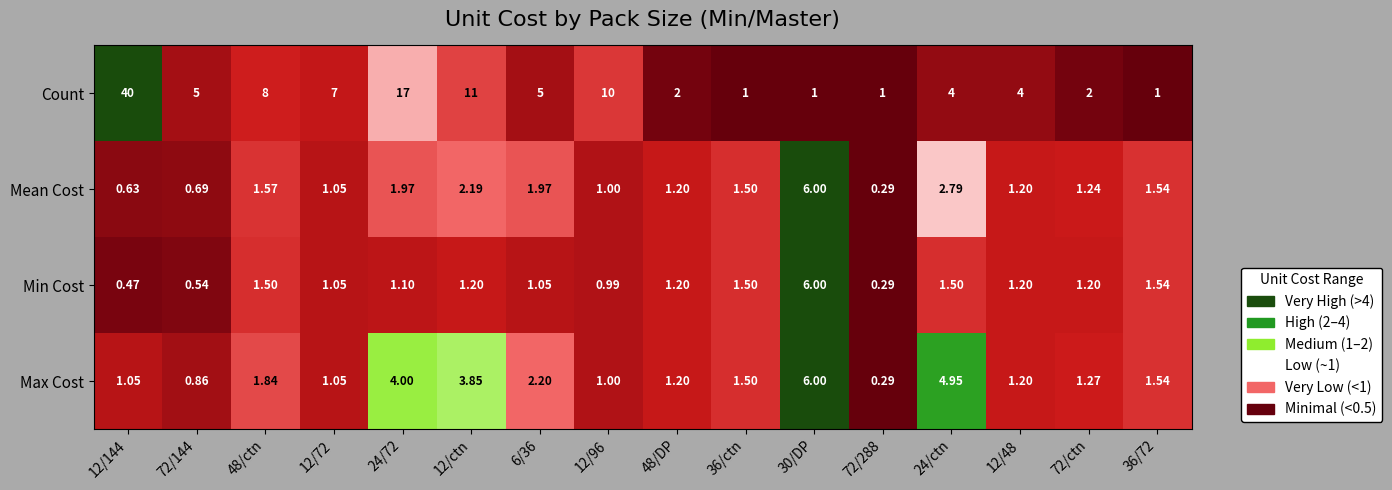

Which series has the widest spread of values?

Count